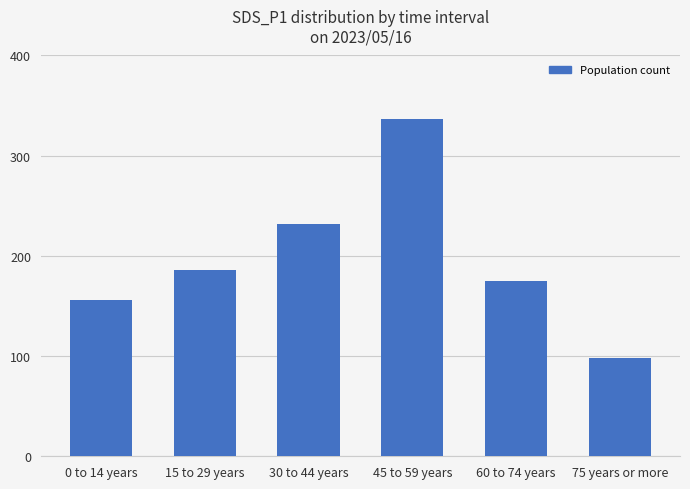

What is the difference between the maximum and second lowest values?

181